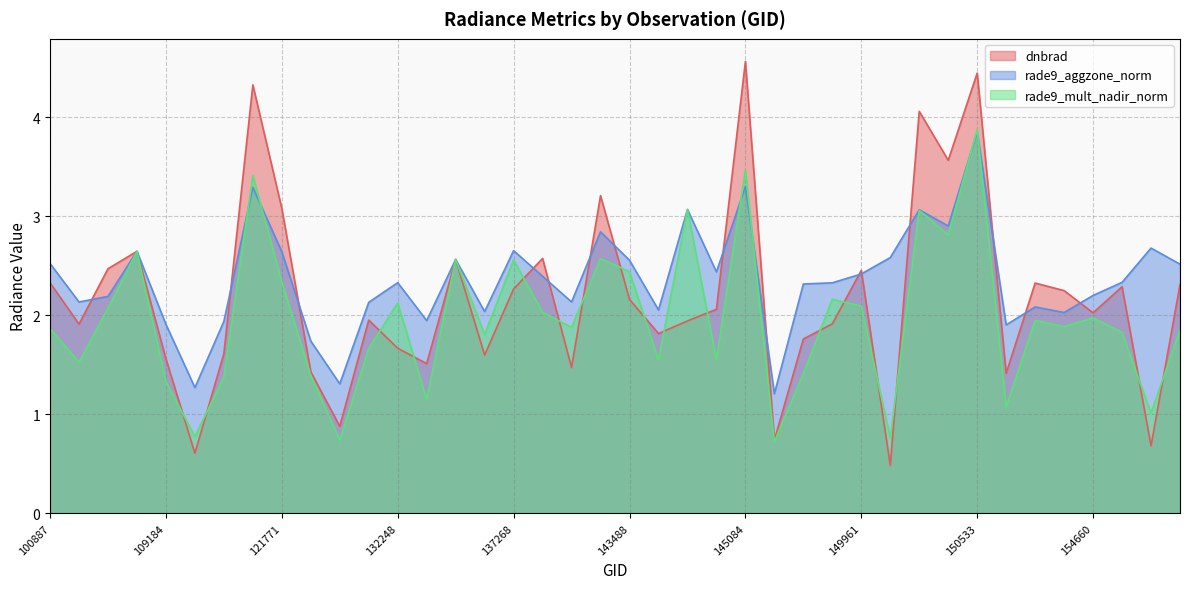

The value of rade9_aggzone_norm at 150161 is 4.1. True or false?

False